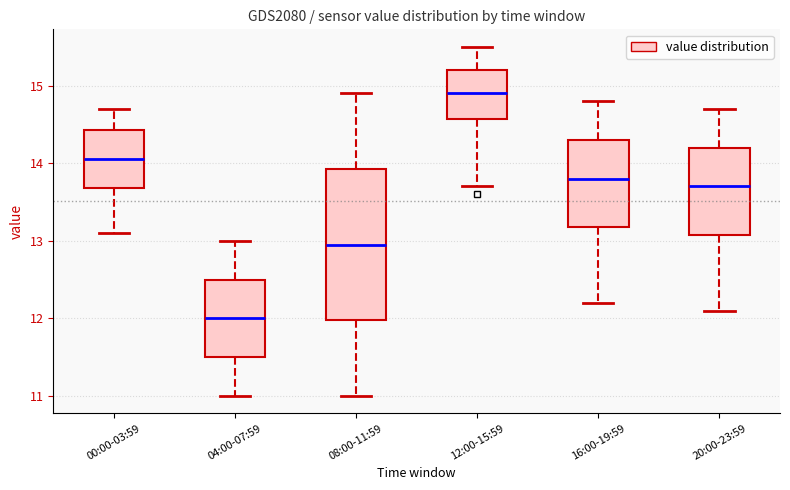

Comparing the boxes themselves (not the whiskers), which one is the tallest?

08:00-11:59